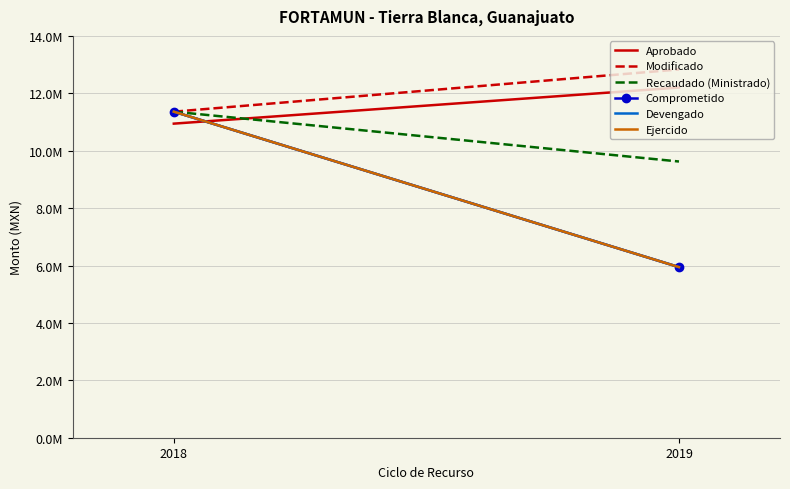

Count the number of data series in this chart.

6